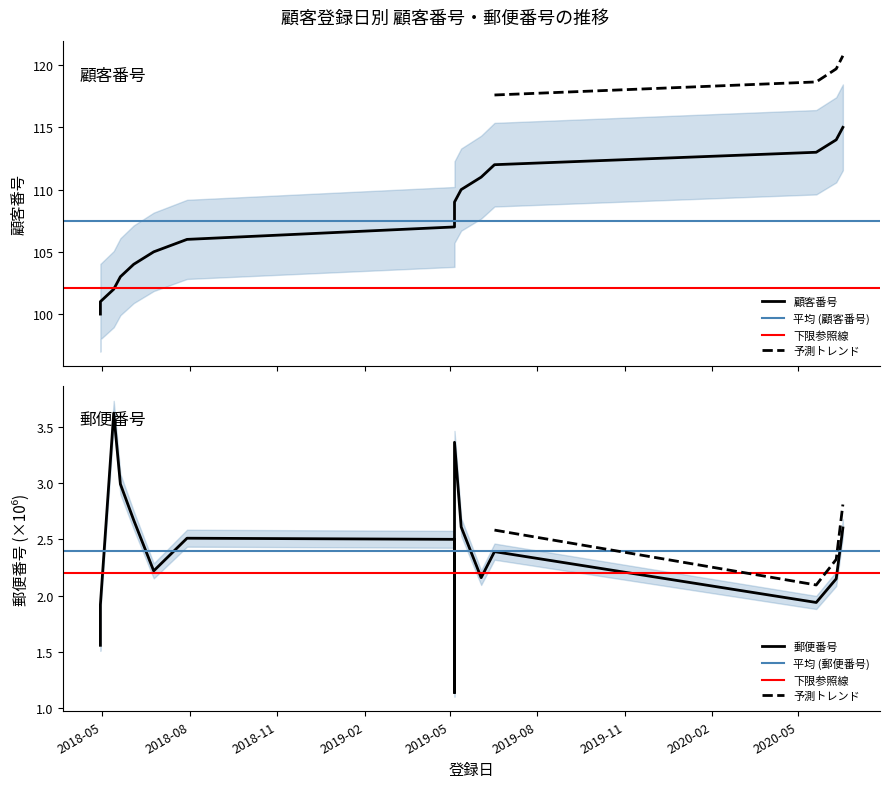

At how many categories does at least one series exceed 77?

16